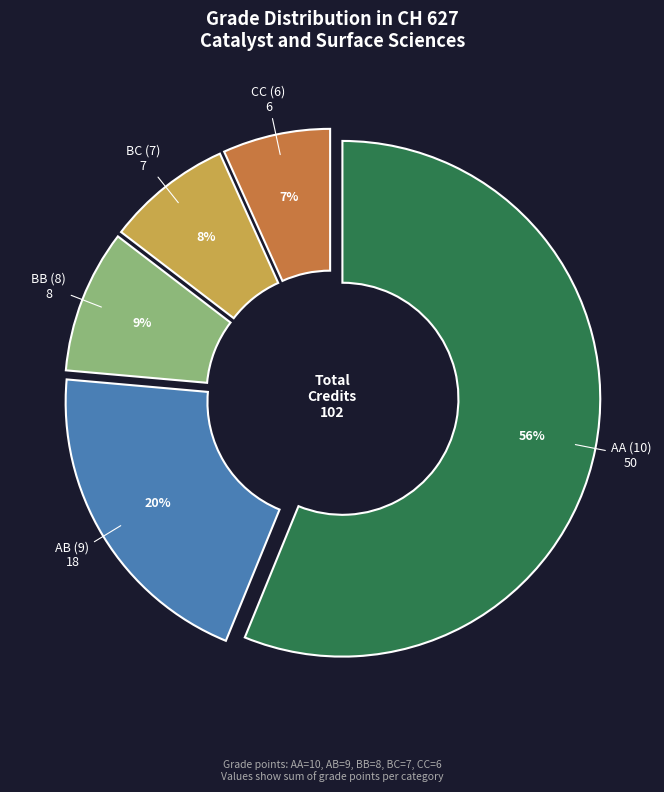

Combined, do BB (8) and AA (10) account for over 50%?

Yes